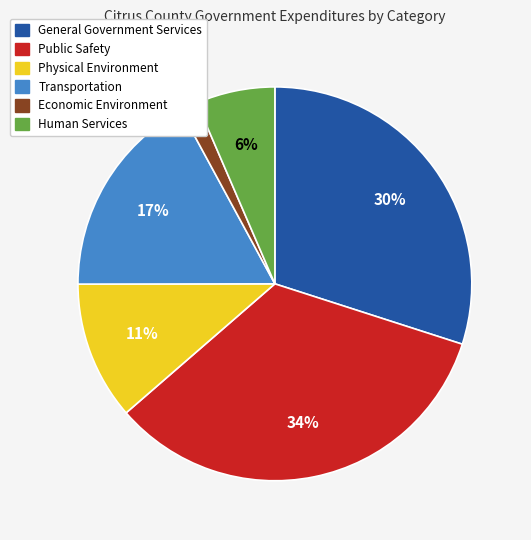

Which has a higher value, Public Safety or Transportation?

Public Safety